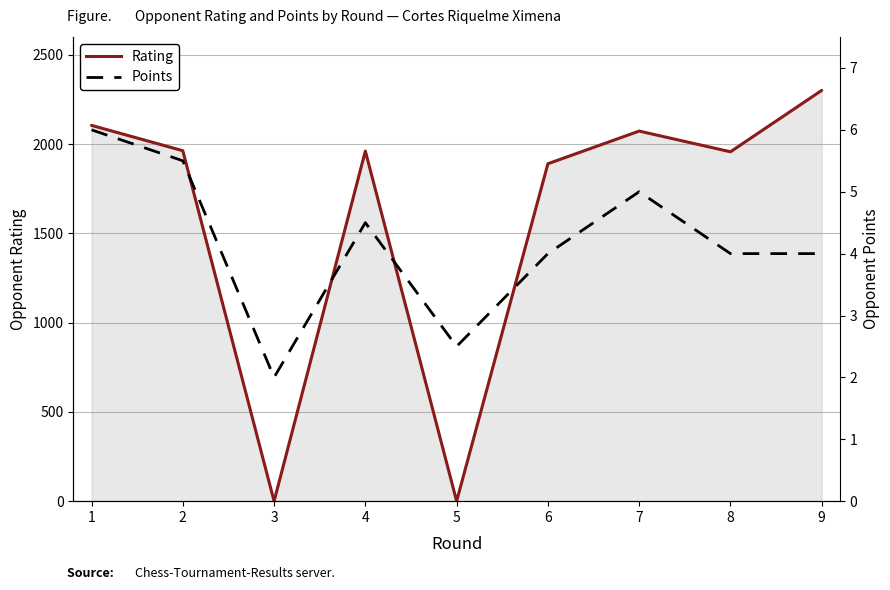

How many lines are shown in the chart?

2